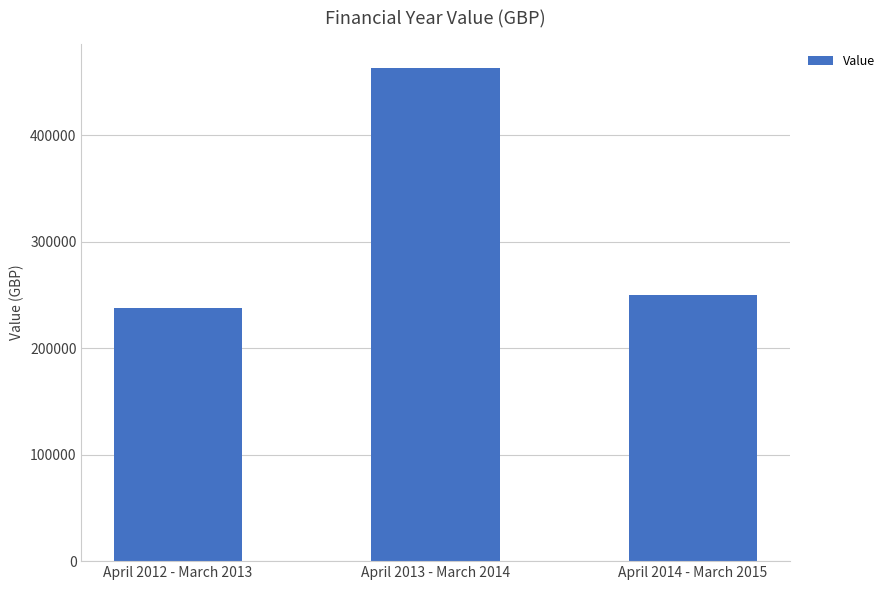

How many series are shown in this chart?

1